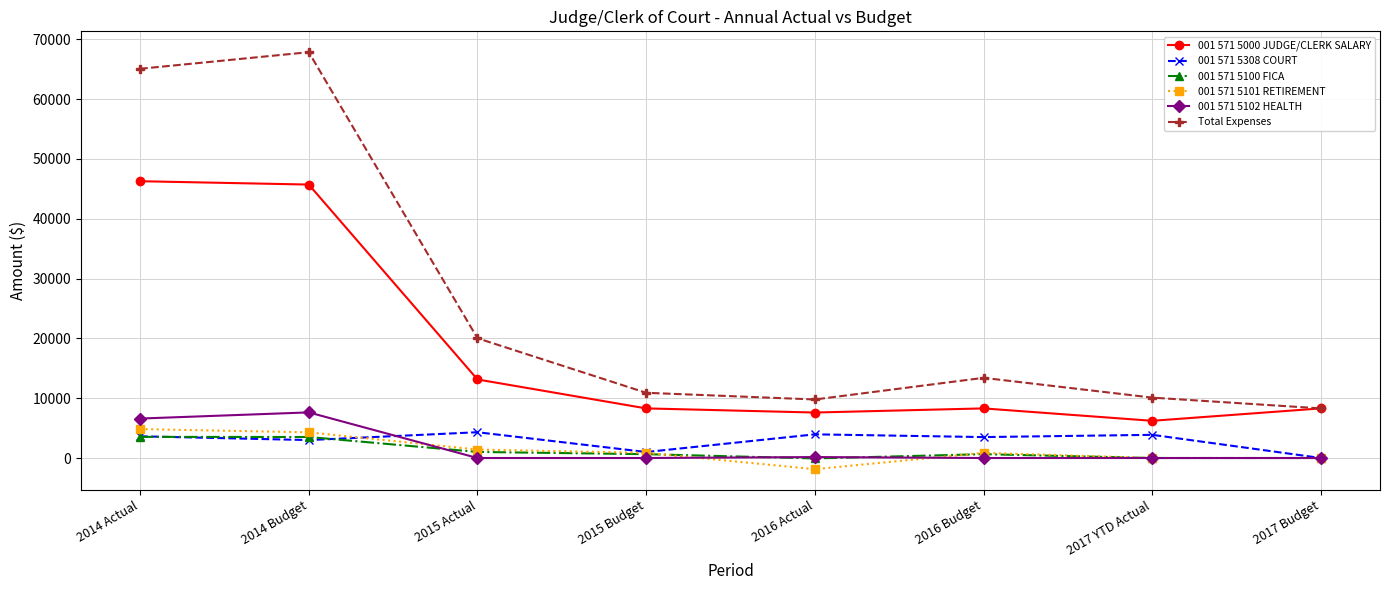

How many interior local valleys does the 001 571 5000 JUDGE/CLERK SALARY series have?

2